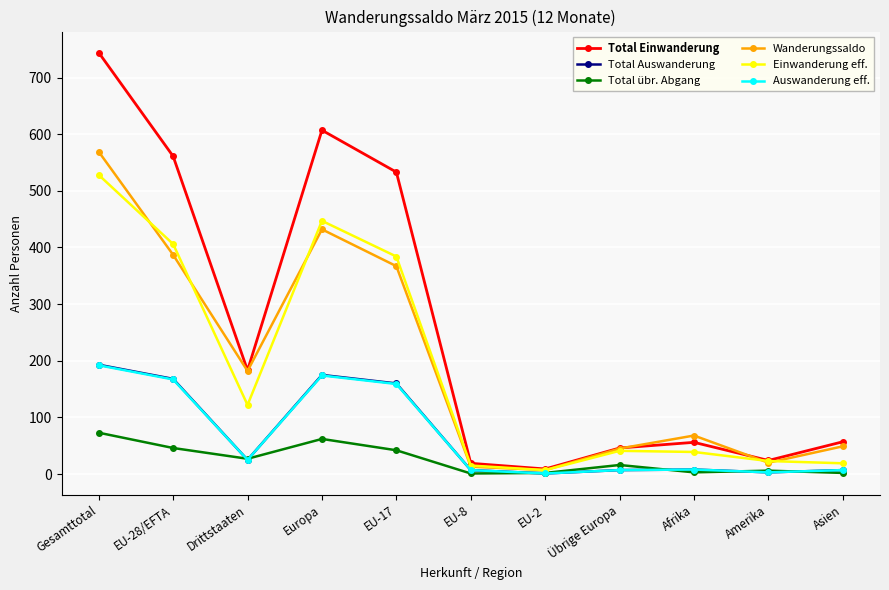

What is the value of the Wanderungssaldo point at the 4th from the left?

432